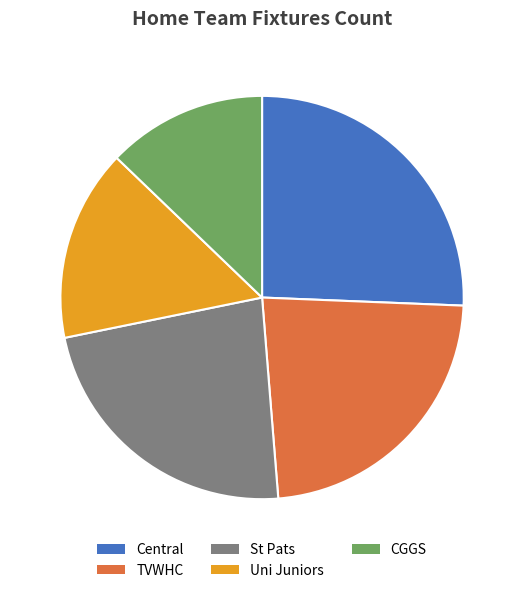

What is the largest slice in the pie chart?

Central